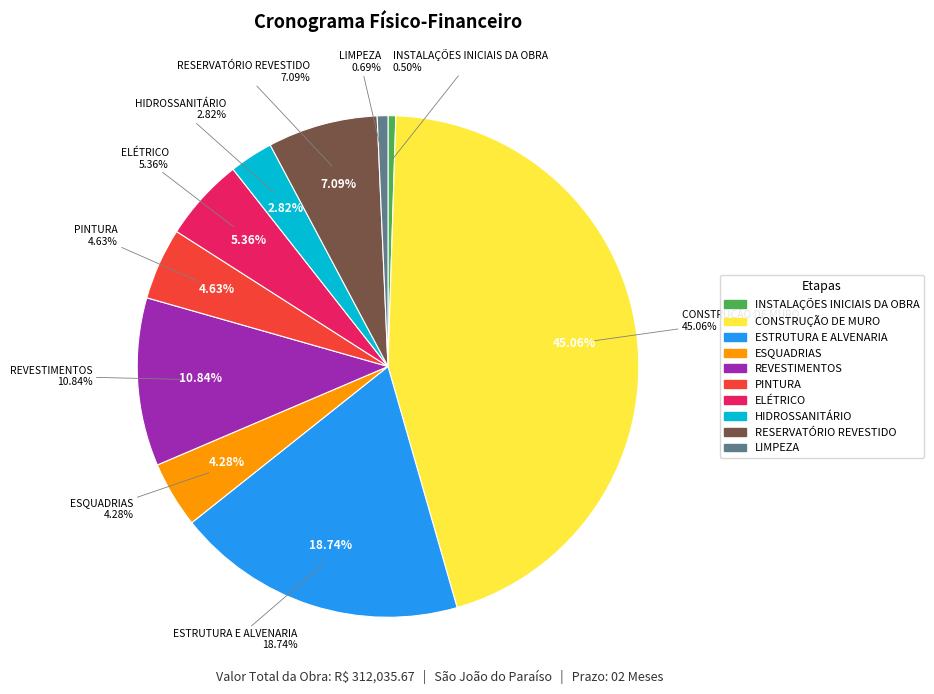

Is ESQUADRIAS the majority of the pie?

No